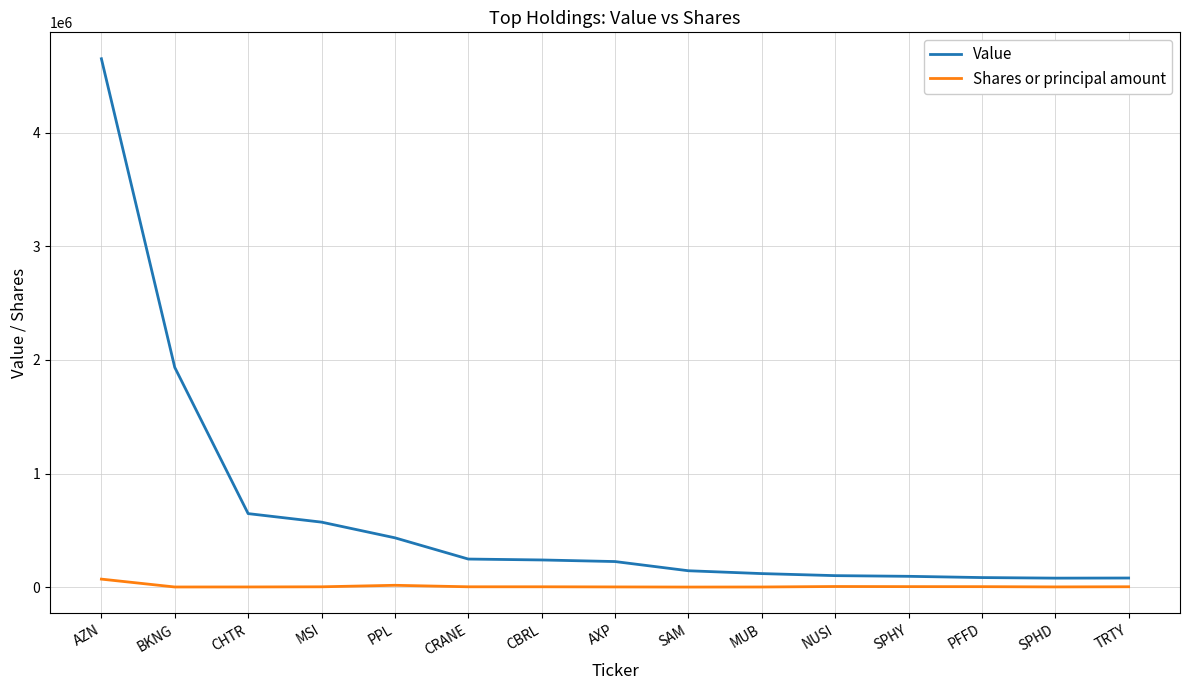

What is the spread (max minus min) of values at MUB?

117885